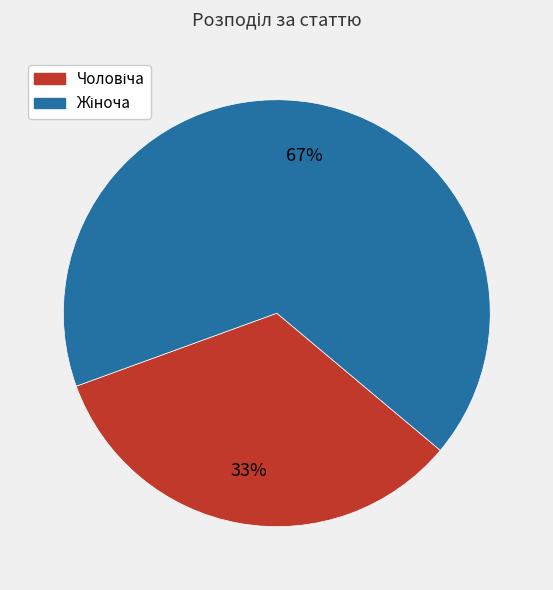

To the nearest percent, what is the average slice percentage?

50%